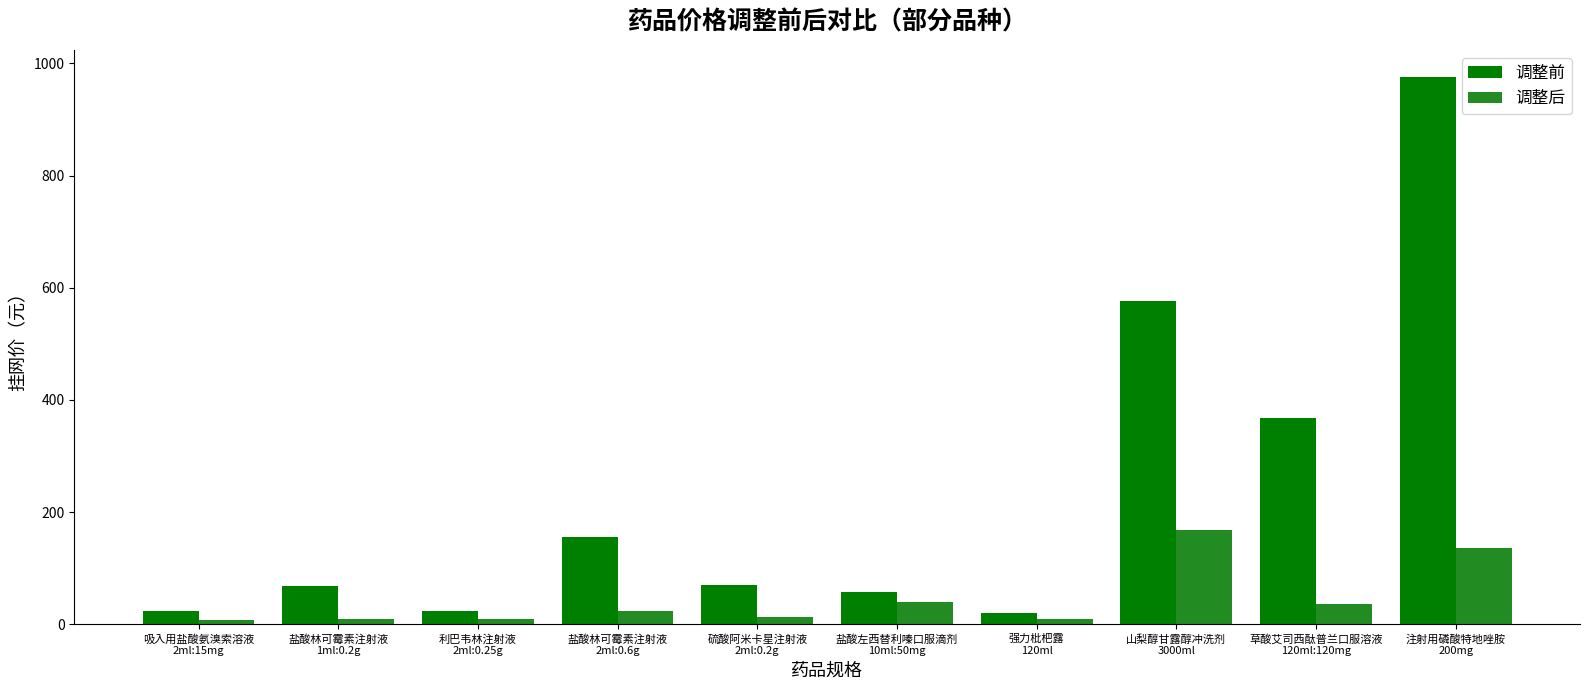

How many groups of bars are there?

10